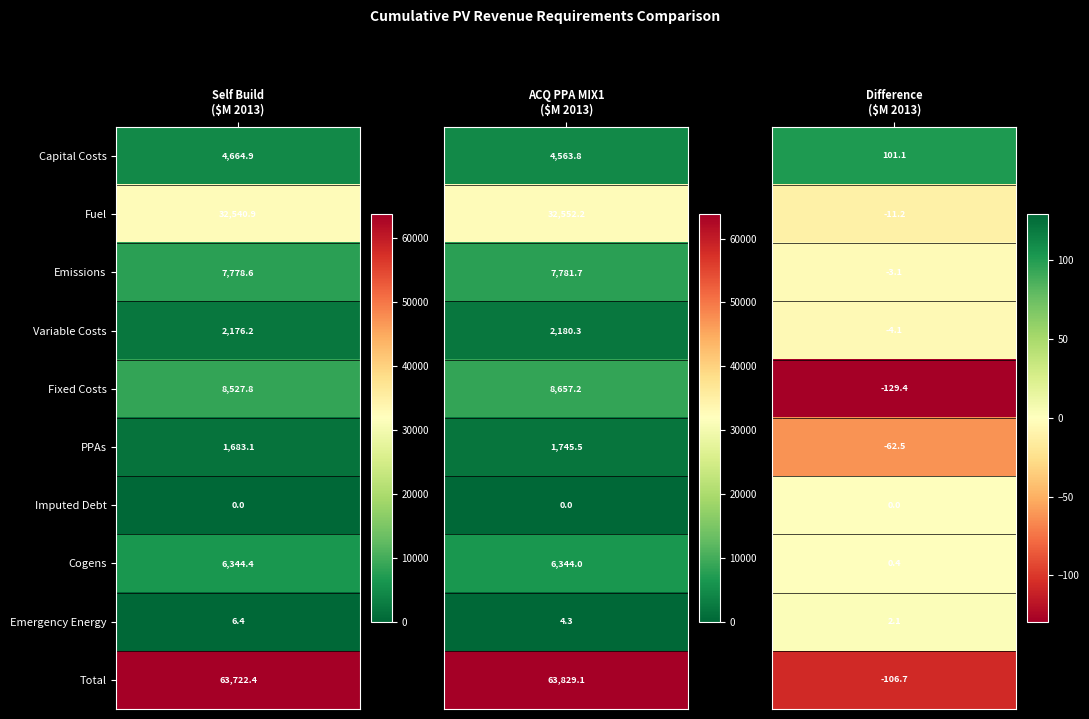

Rank the categories by PPAs value from highest to lowest.

1, 0, 2